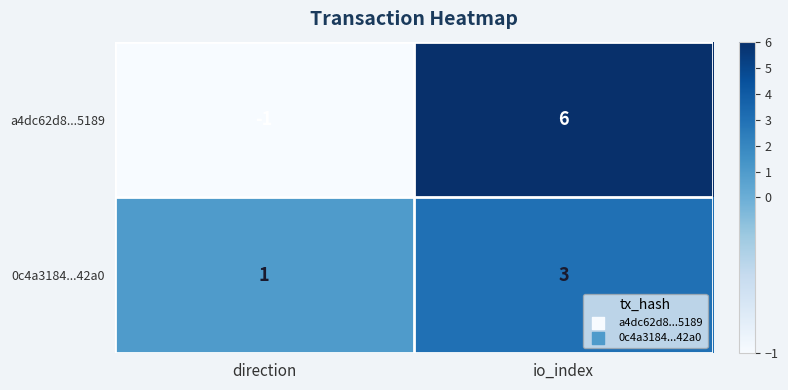

At io_index, list the series in order from largest to smallest.

a4dc62d8...5189, 0c4a3184...42a0